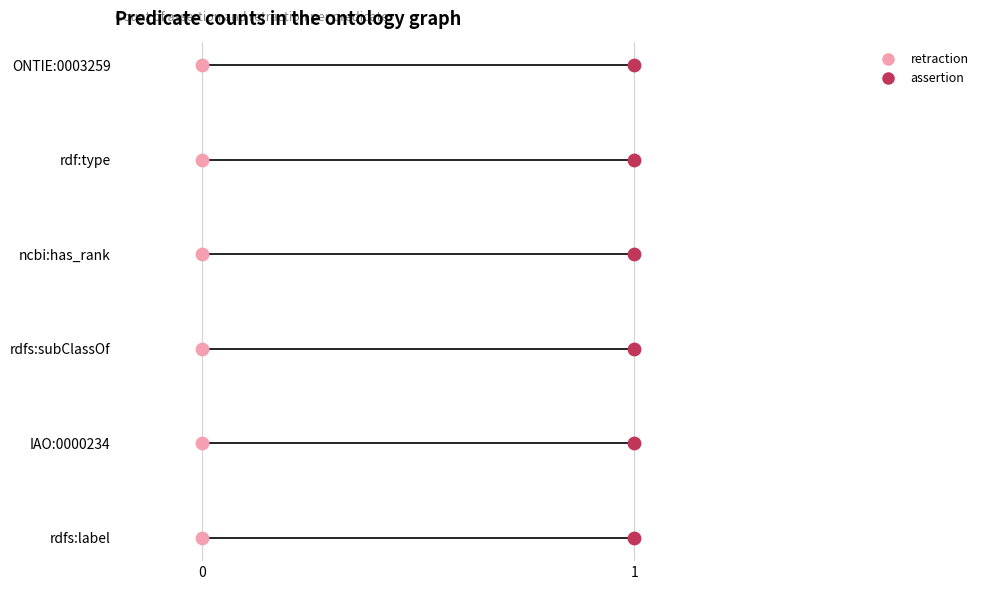

What are all the series names shown in the legend?

retraction, assertion